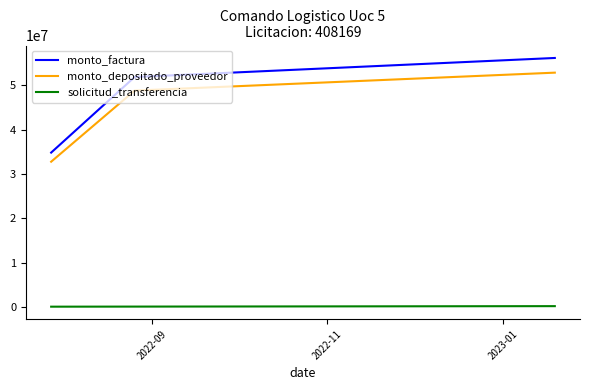

Which series has the largest range (max minus min)?

monto_factura